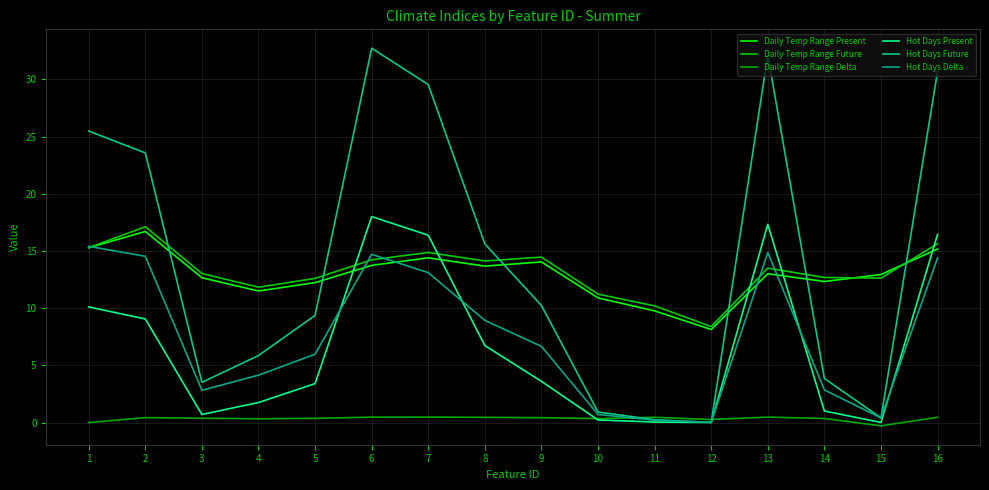

What is the sum of the Hot Days Delta values at 11 and 3?

3.0